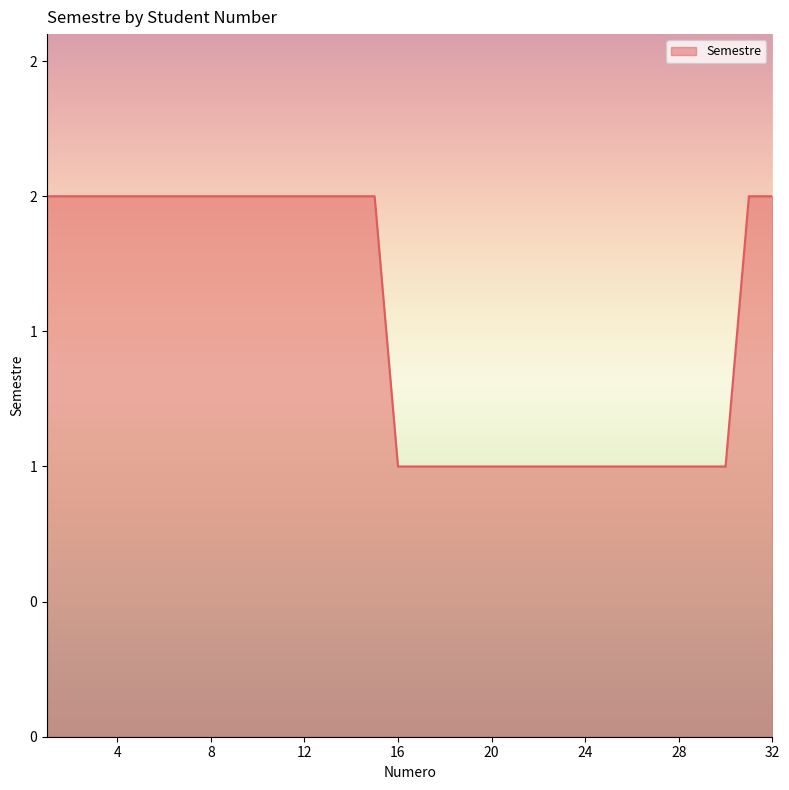

Does the chart have visible grid lines?

No